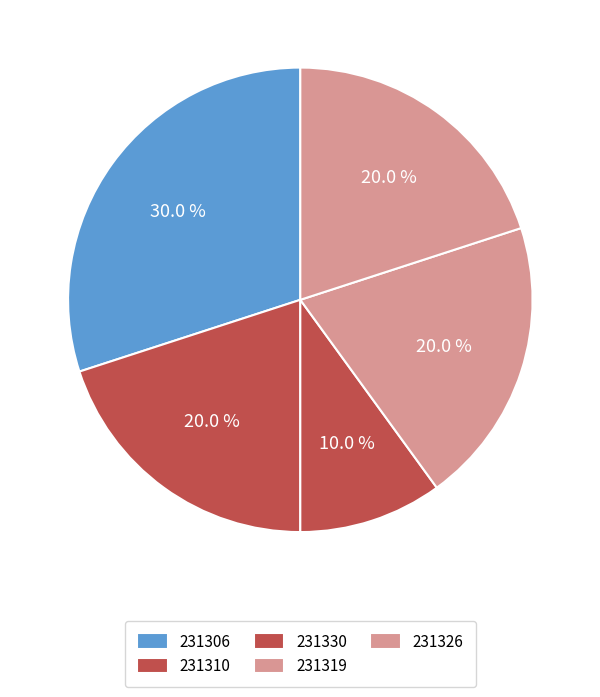

What is the ratio of the value at 231306 to the value at 231330?

3.0